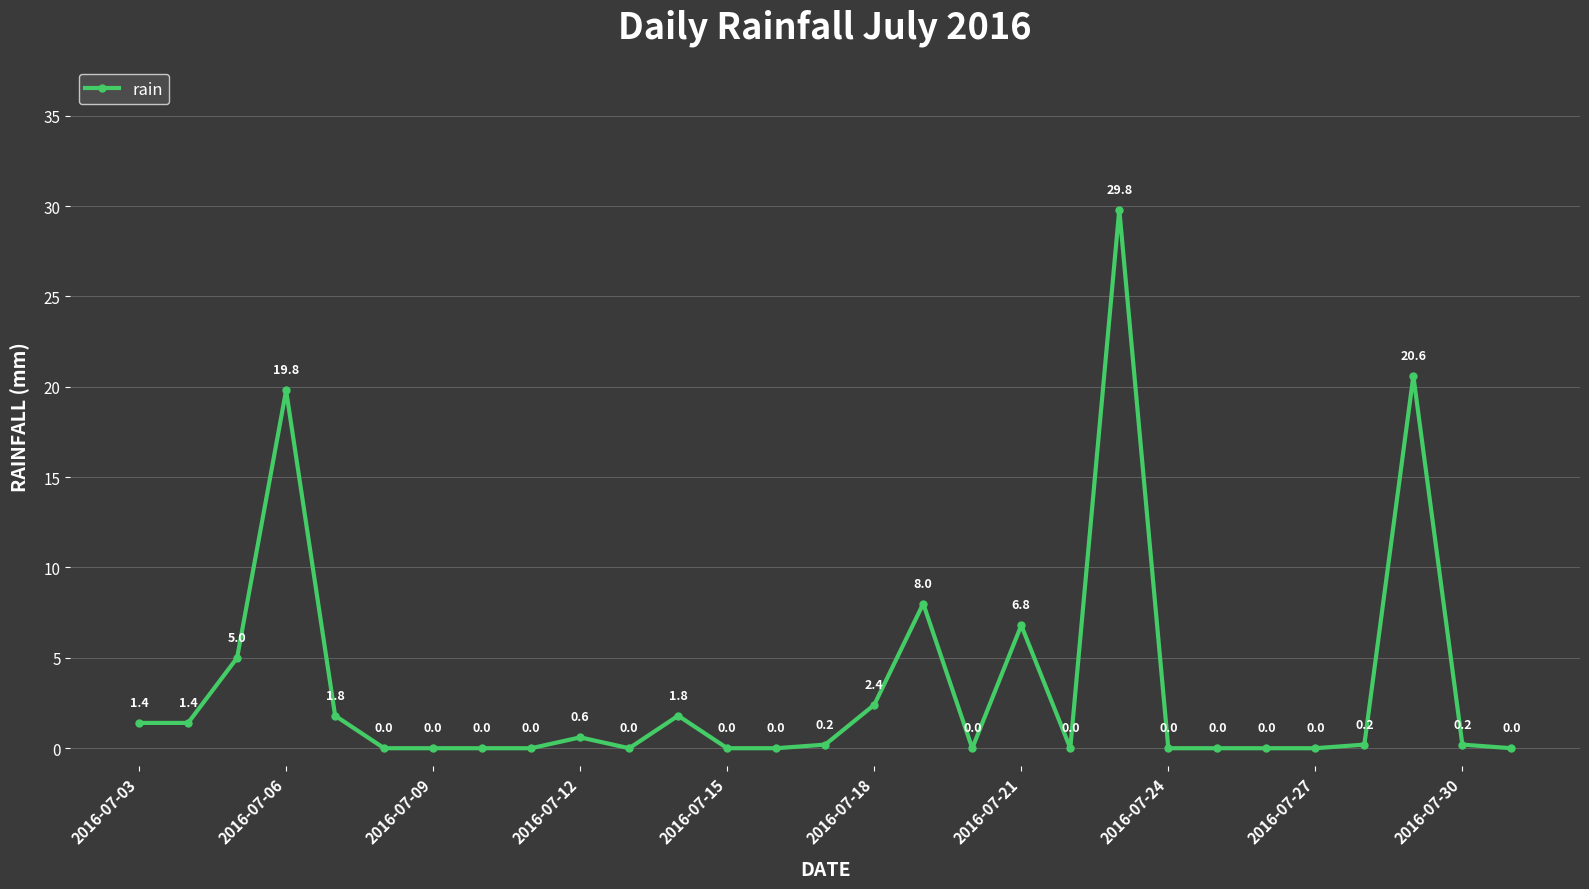

How many lines are shown in the chart?

1